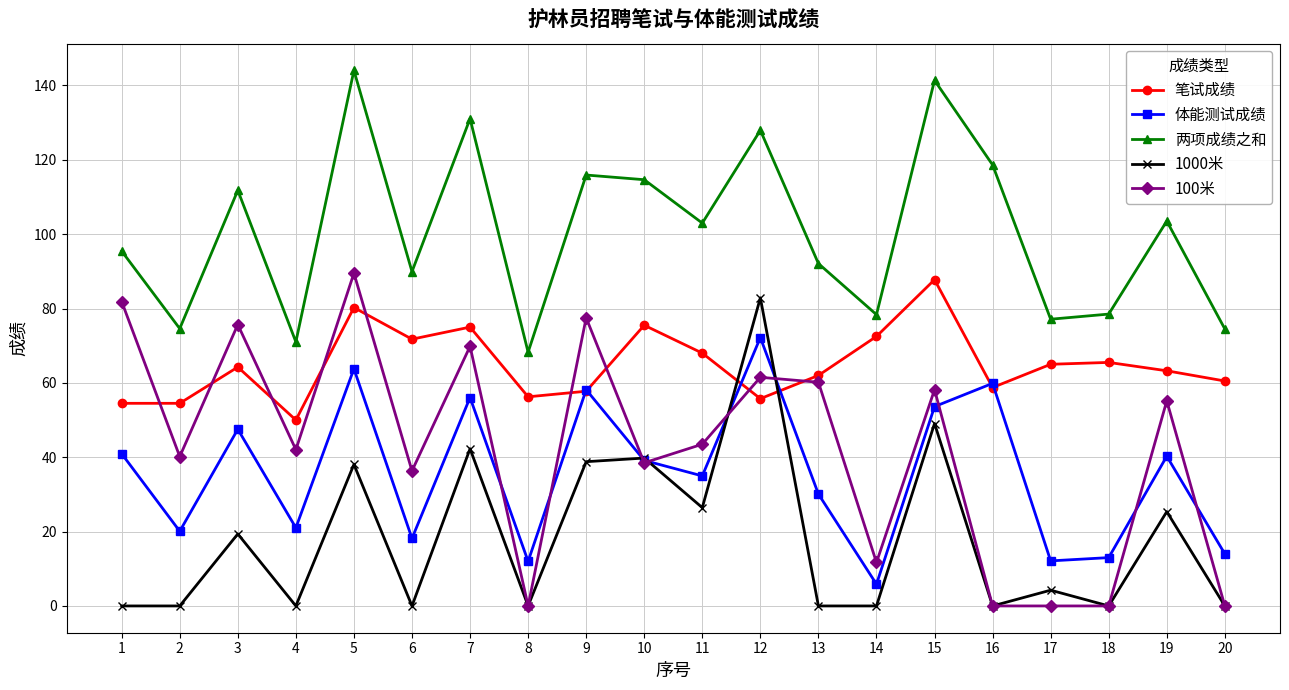

Where is the first local maximum for 体能测试成绩?

3